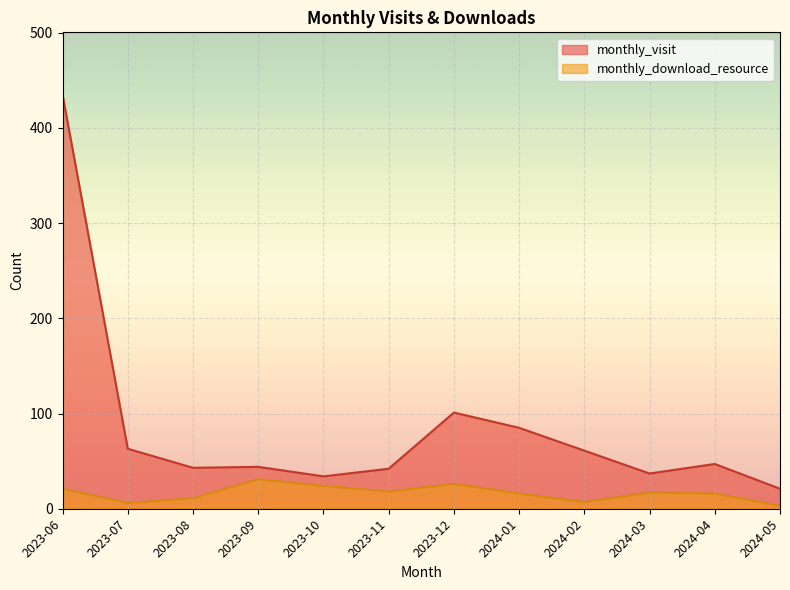

List the labels in order of monthly_visit value, smallest first.

2024-05, 2023-10, 2024-03, 2023-11, 2023-08, 2023-09, 2024-04, 2024-02, 2023-07, 2024-01, 2023-12, 2023-06